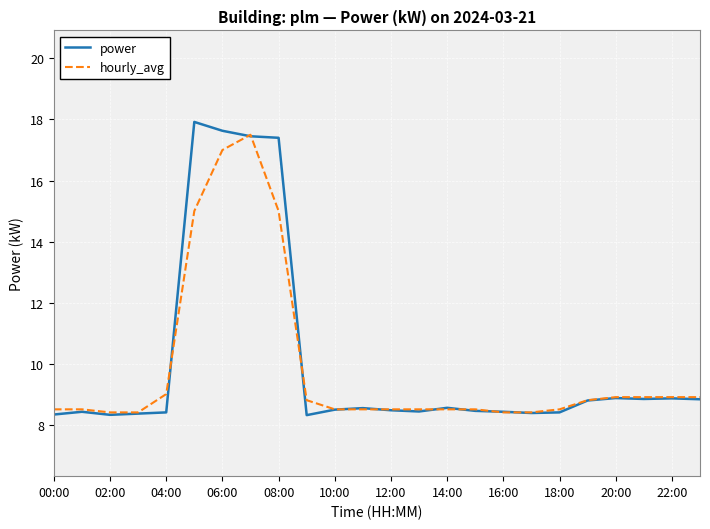

What is the highest value of the power series?

17.9